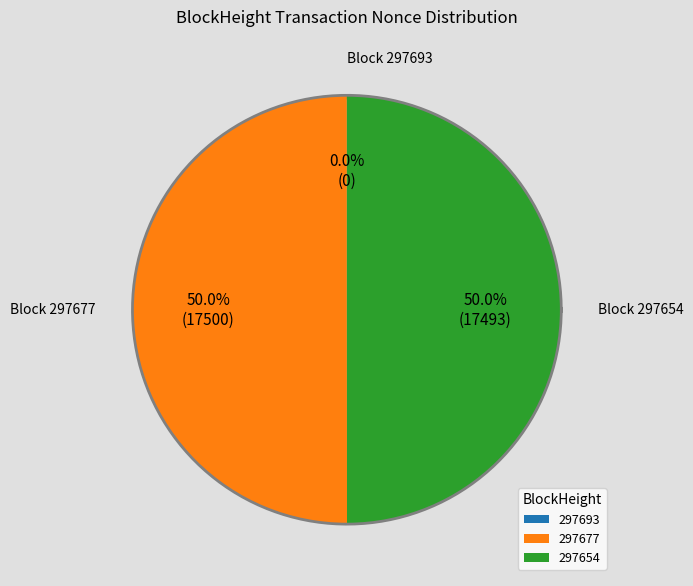

To the nearest percent, what is the difference between the 297677 and 297693 slice percentages?

50%